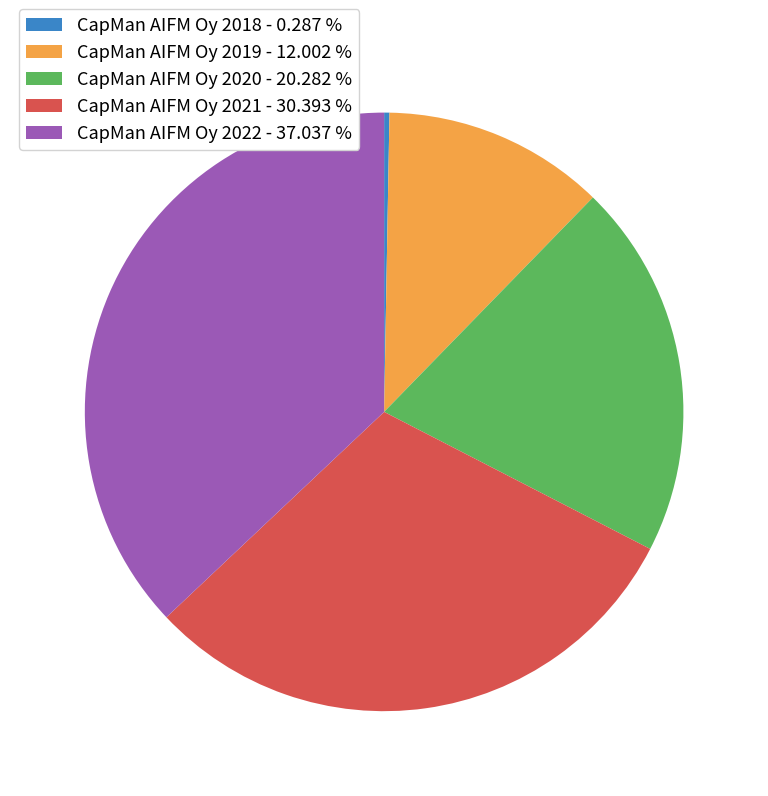

Is CapMan AIFM Oy 2018 the majority of the pie?

No